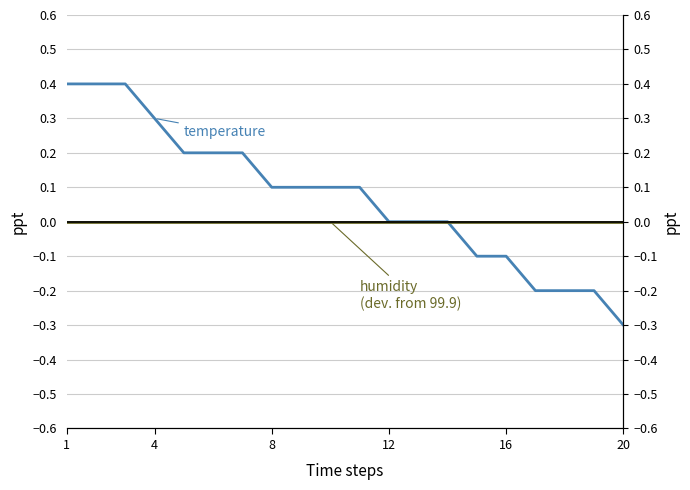

True or false: humidity (deviation from 99.9) has more than 1 points higher than both neighbors.

False